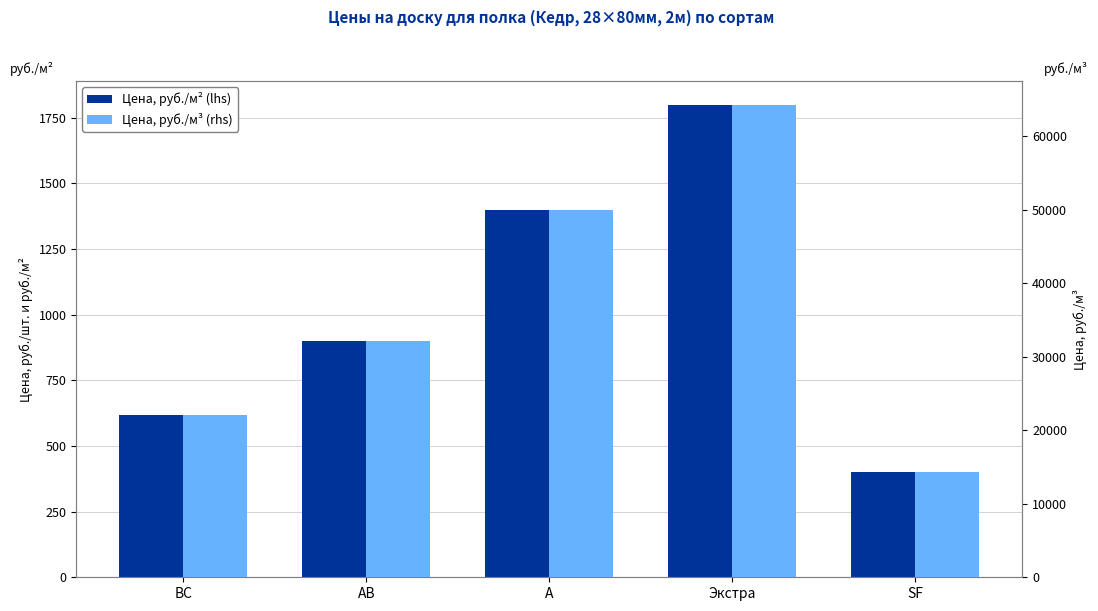

What is the difference between the Цена, руб./м³ (rhs) values at А and АВ?

17850